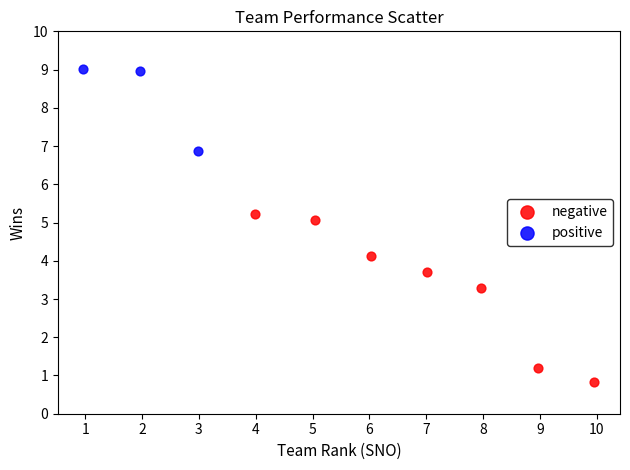

Which series contains the highest Y value?

positive